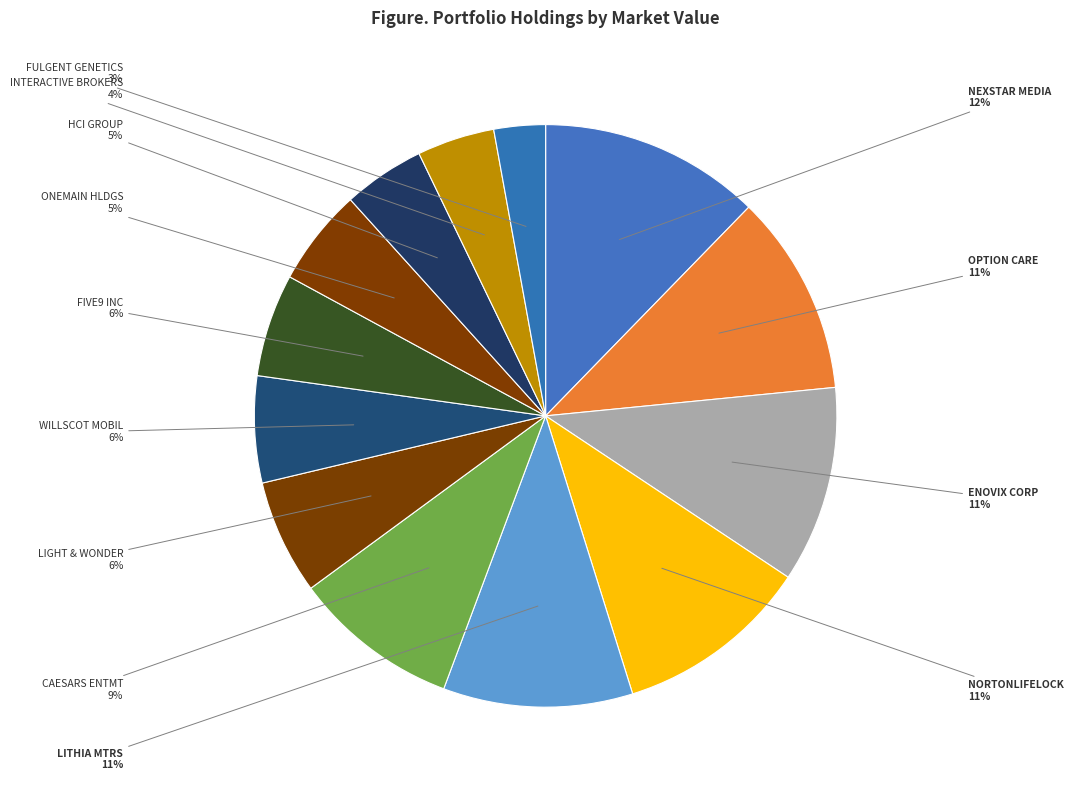

To the nearest percent, what is the combined percentage of HCI GROUP and NEXSTAR MEDIA?

17%